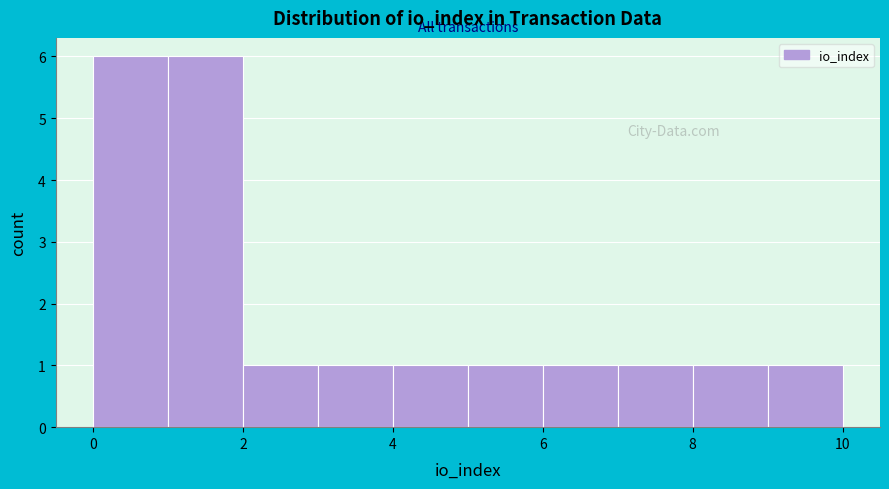

What is the height of the bar covering 3 to 4 on the x-axis? The values are not printed on the chart, so give them approximately, as read against the axis.

1